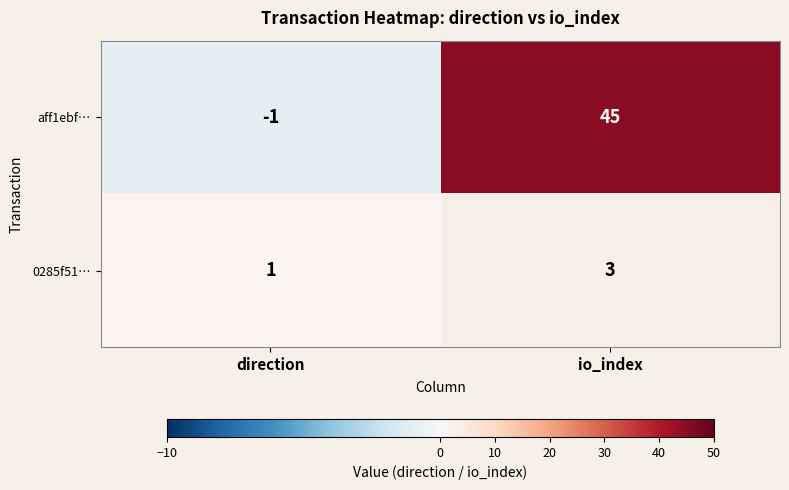

What is the sum of all 0285f51… values?

4